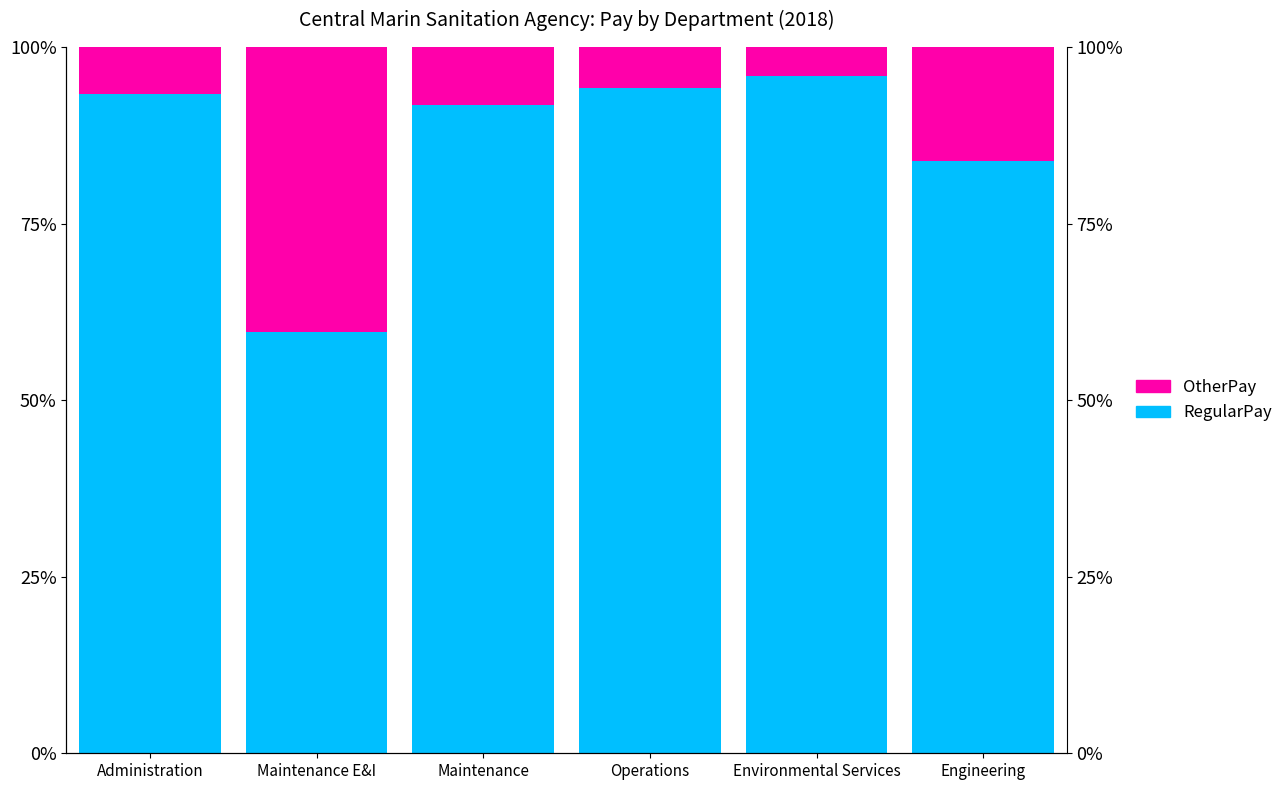

True or false: OtherPay has a value of 8.2 at Maintenance.

True